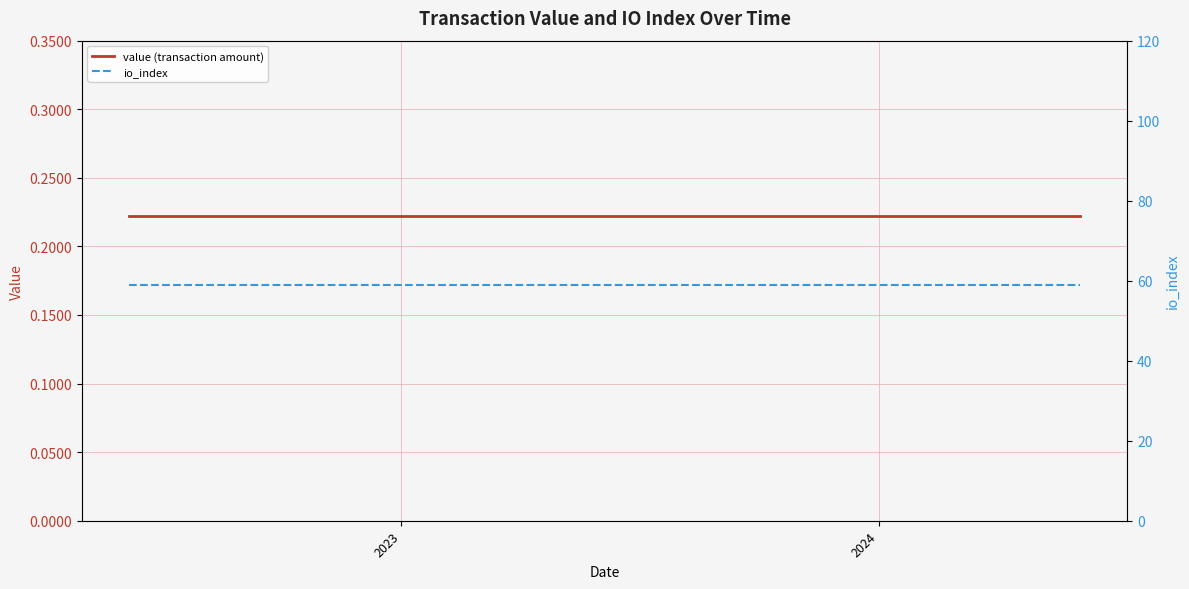

What is the value of the value (transaction amount) point at the 18th from the left?

0.2